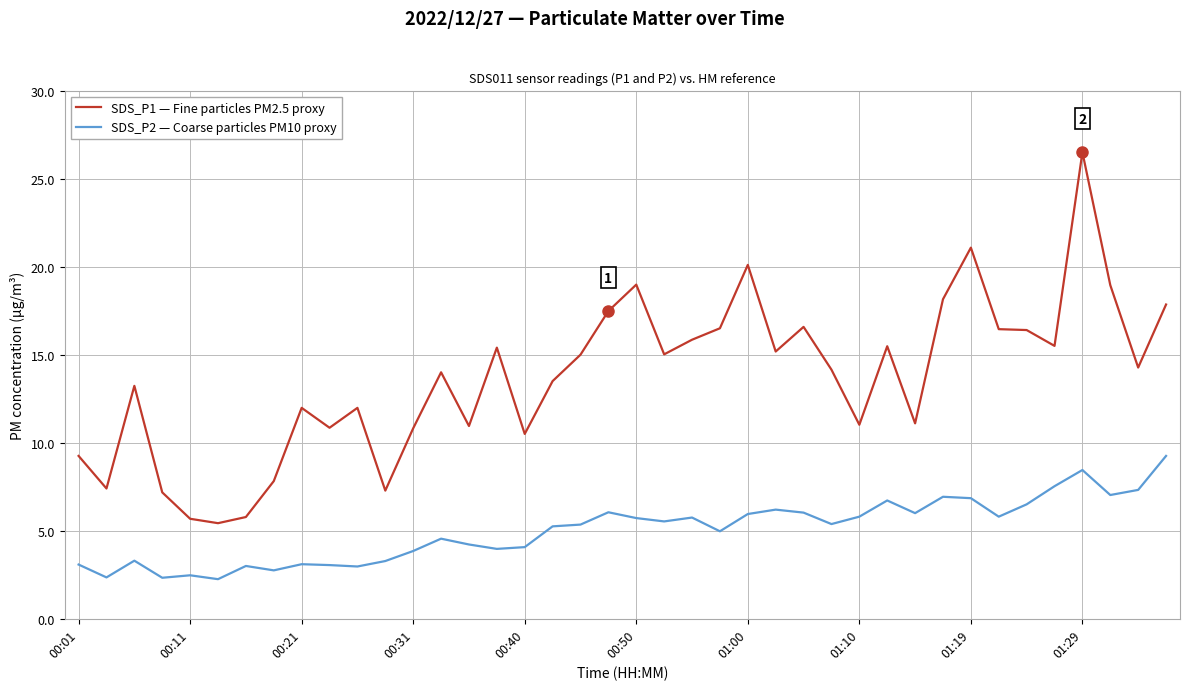

What is the minimum value for SDS_P1 — Fine particles PM2.5 proxy?

5.4